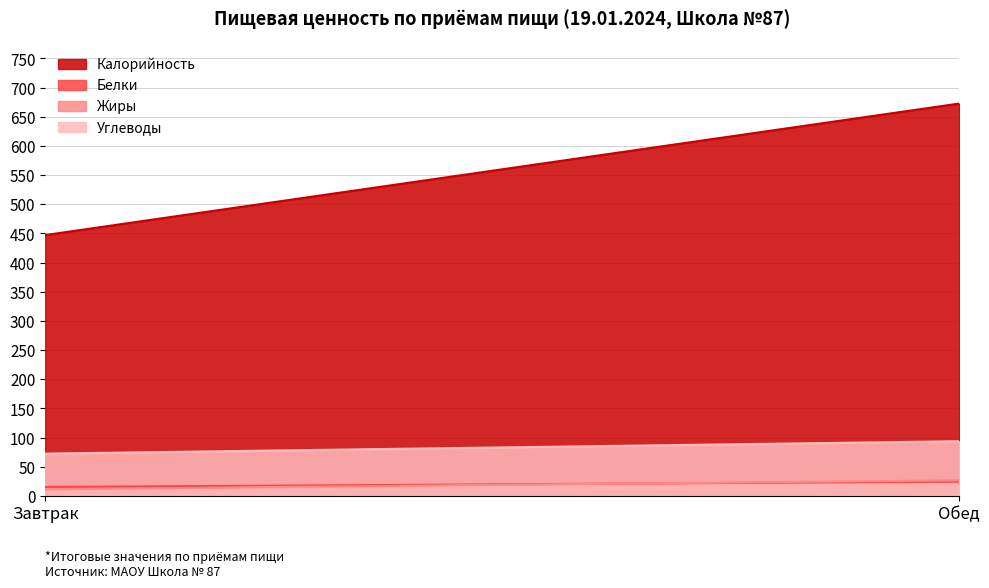

Is the value of Калорийность at Обед greater than the value of Углеводы at Обед?

Yes